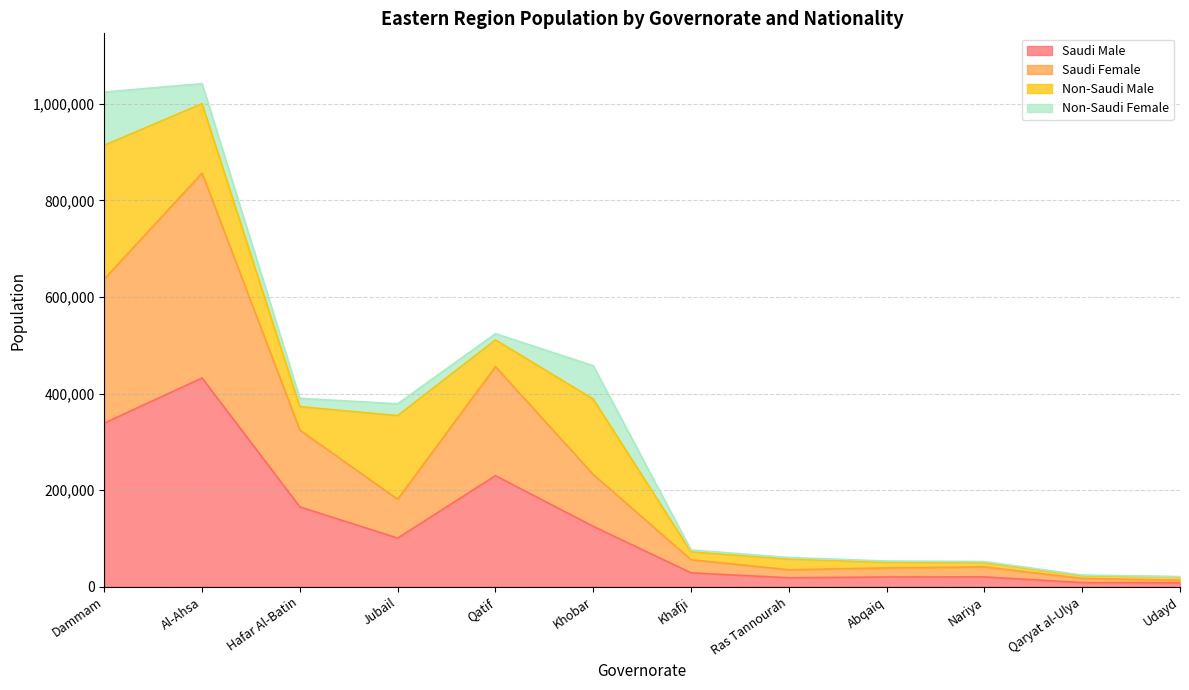

True or false: Saudi Male has more than 2 interior local peaks.

True